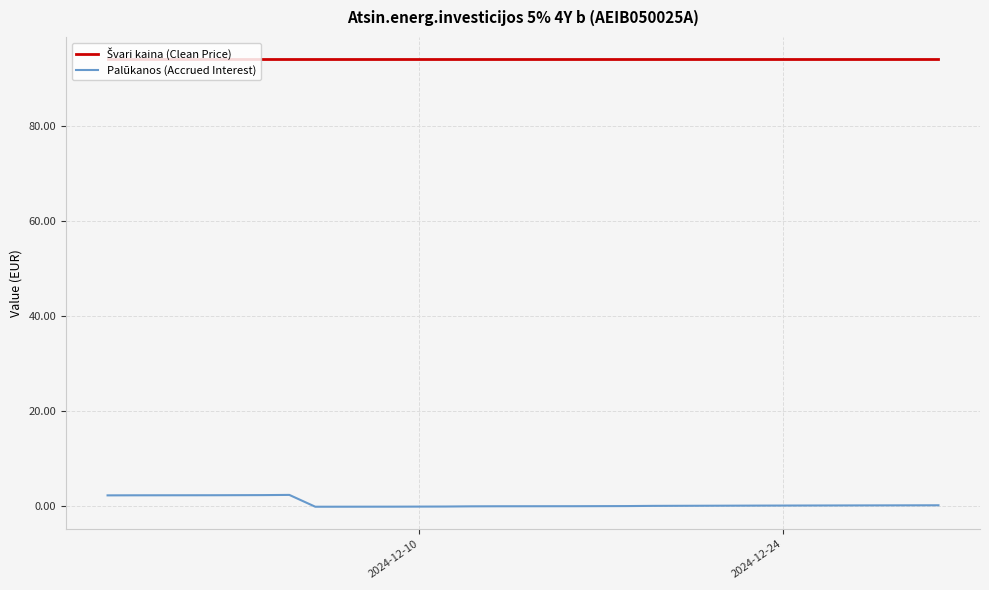

What is the difference between the maximum and minimum values in the Palūkanos (Accrued Interest) series?

2.5